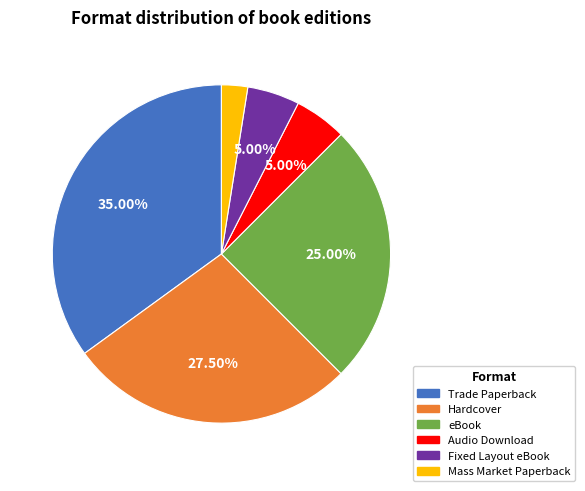

How many segments does this pie chart have?

6